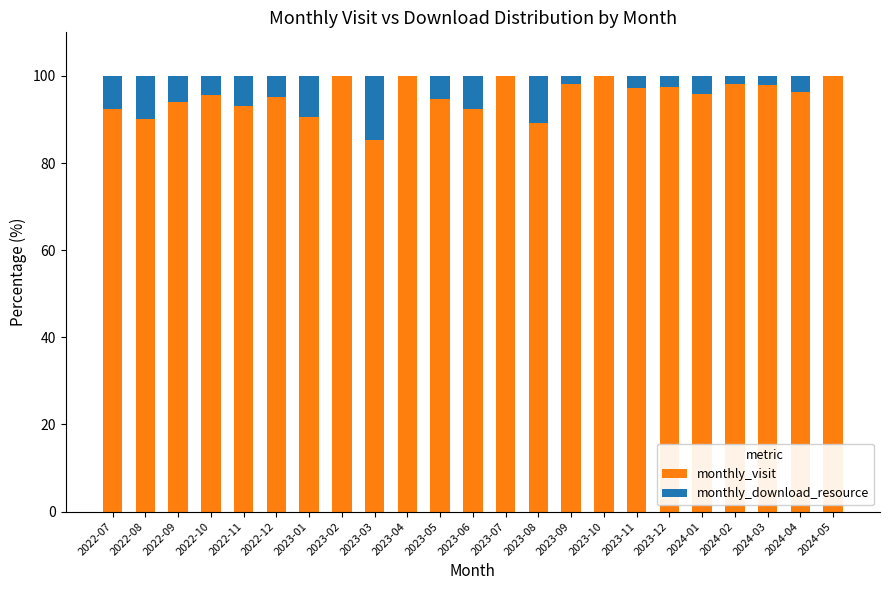

What is the highest value of the monthly_visit series?

100.0